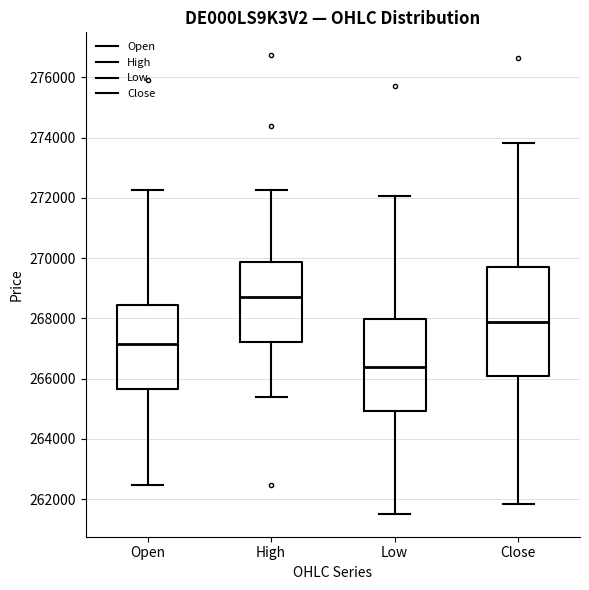

Where does the lower whisker of the box for Close end on the y-axis? The values are not printed on the chart, so give them approximately, as read against the axis.

261800